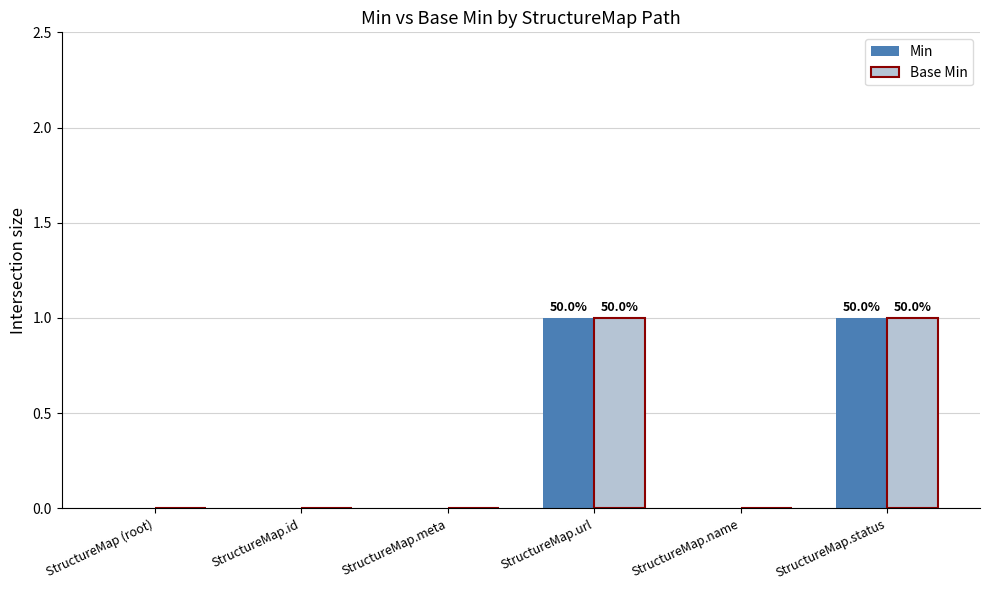

The value of Min at StructureMap.id is 0. True or false?

True